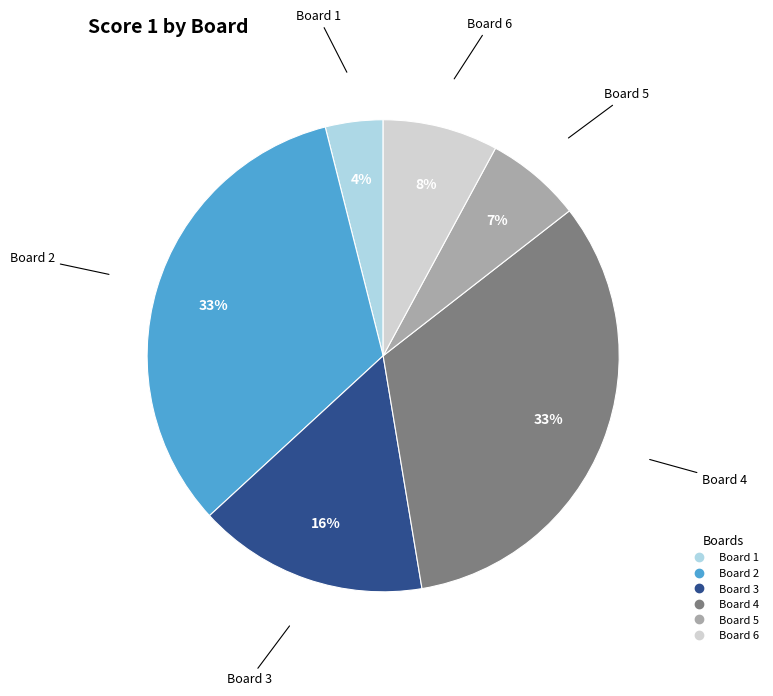

How many slices are in this pie chart?

6